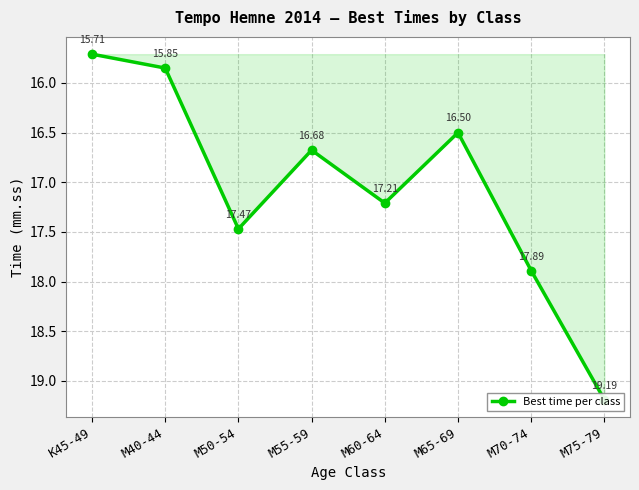

The chart shows a value of 23.9 at M60-64. True or false?

False